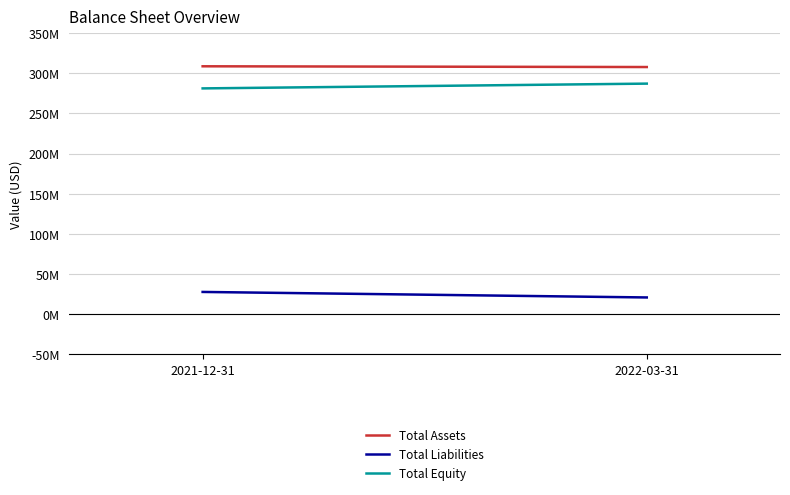

What is the difference between the Total Assets values at 2021-12-31 and 2022-03-31?

924745